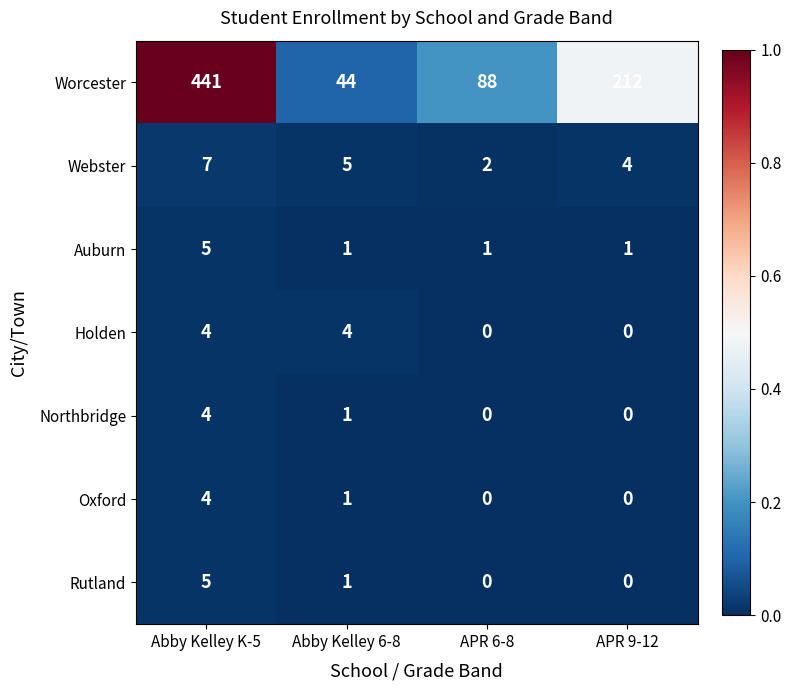

At which category does the chart reach its peak across all series?

Abby Kelley K-5